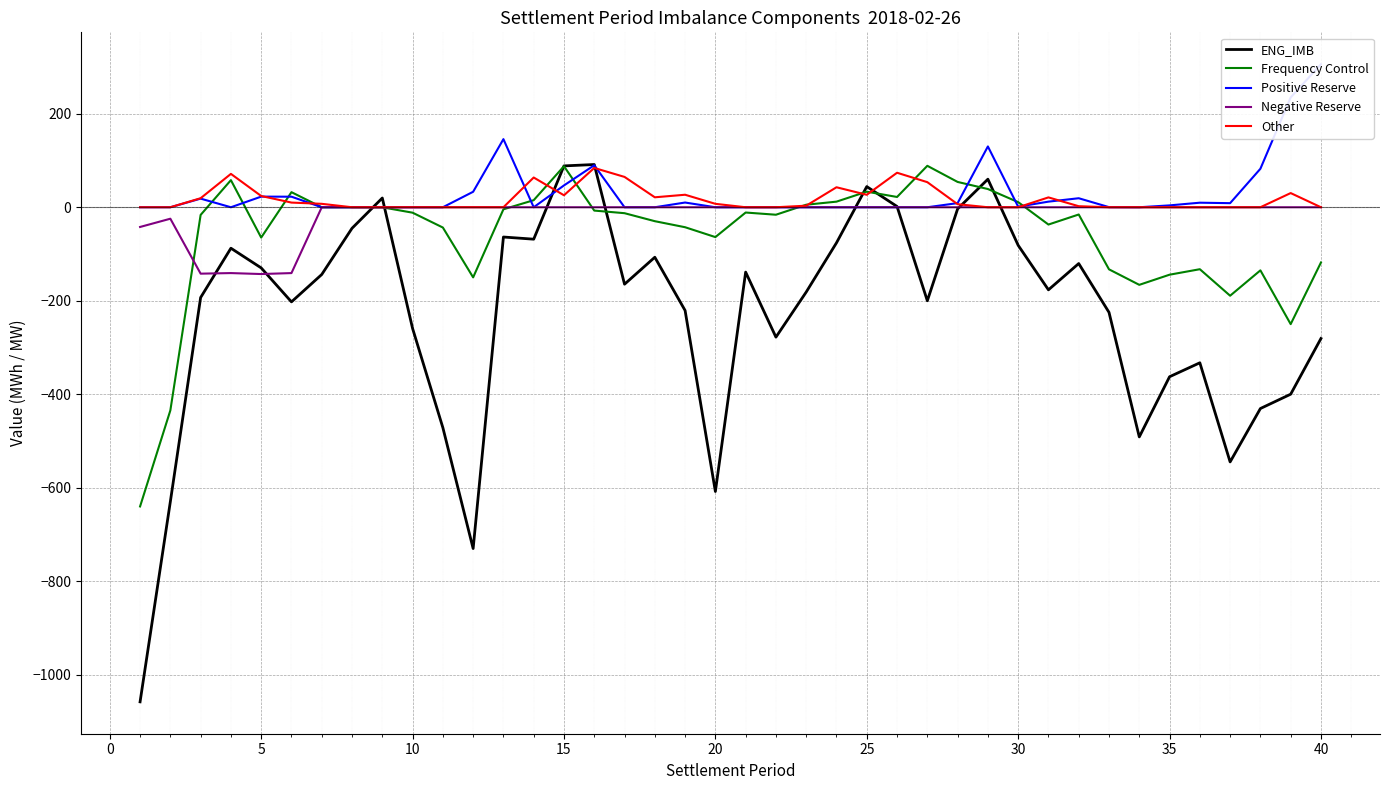

How many distinct data groups are displayed?

5